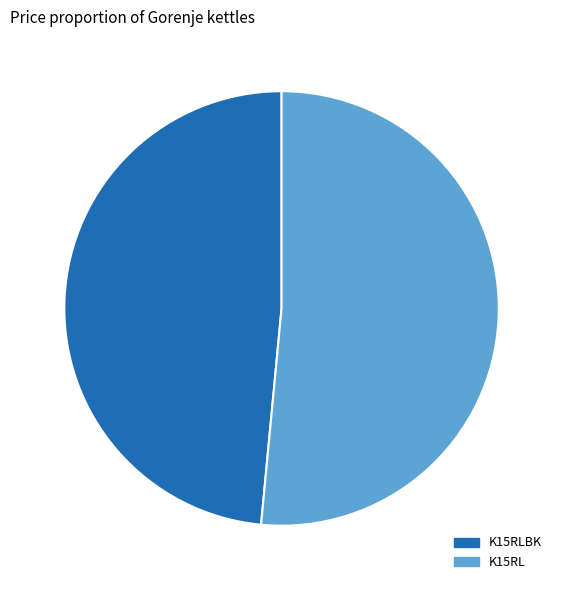

What is the majority slice?

K15RL